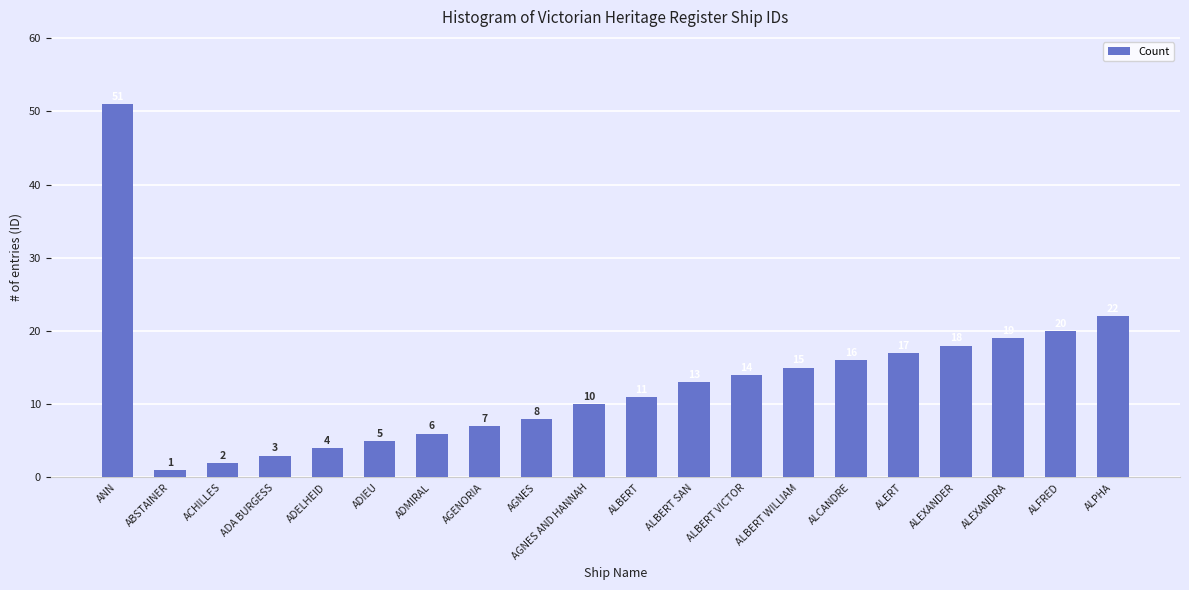

What is the label of the 10th bar from the right?

ALBERT